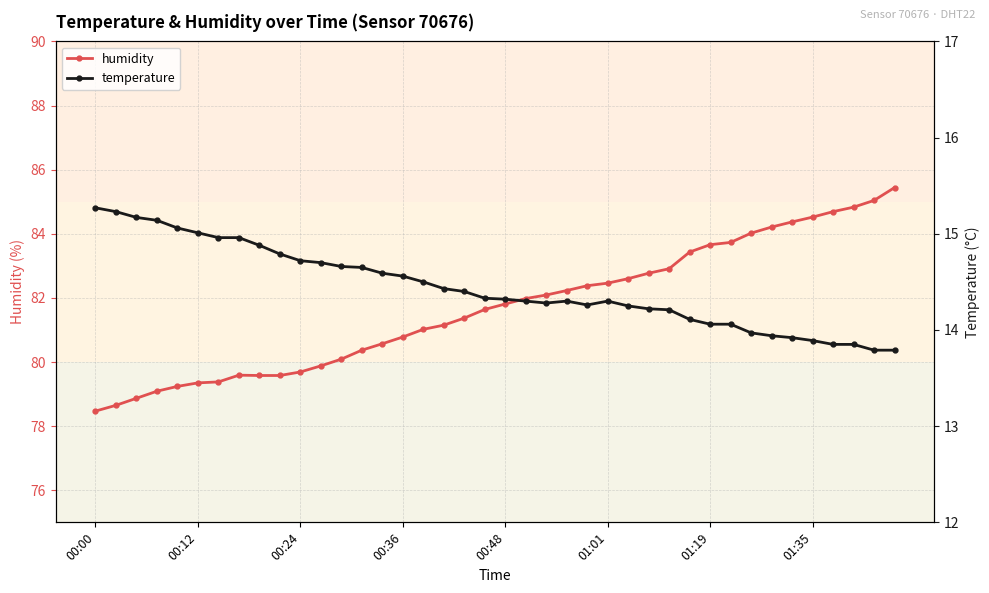

True or false: temperature and humidity cross at least once.

False